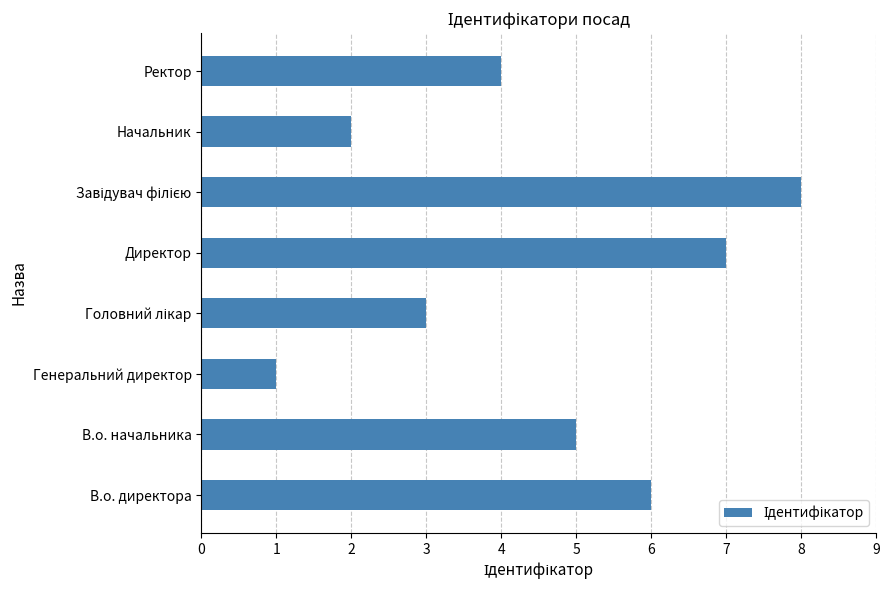

The chart shows a value of 2 at Начальник. True or false?

True